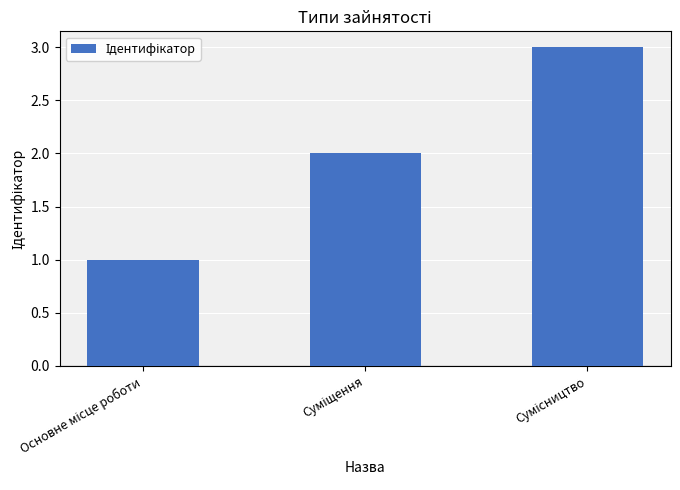

What is the average value?

2